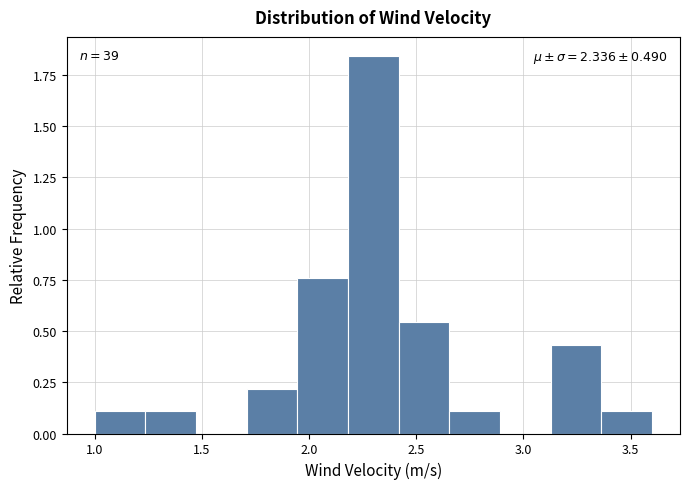

Which range on the x-axis has the tallest bar?

2.20 to 2.40